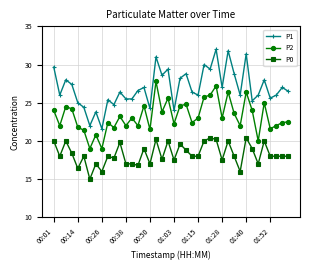

True or false: P1 and P0 cross at least once.

False